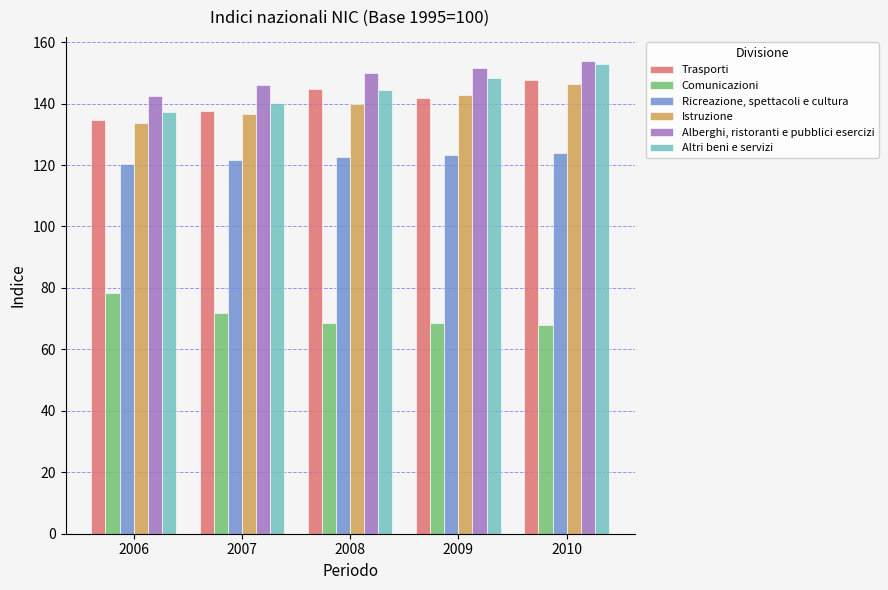

What is the lowest value of the Altri beni e servizi series?

137.1